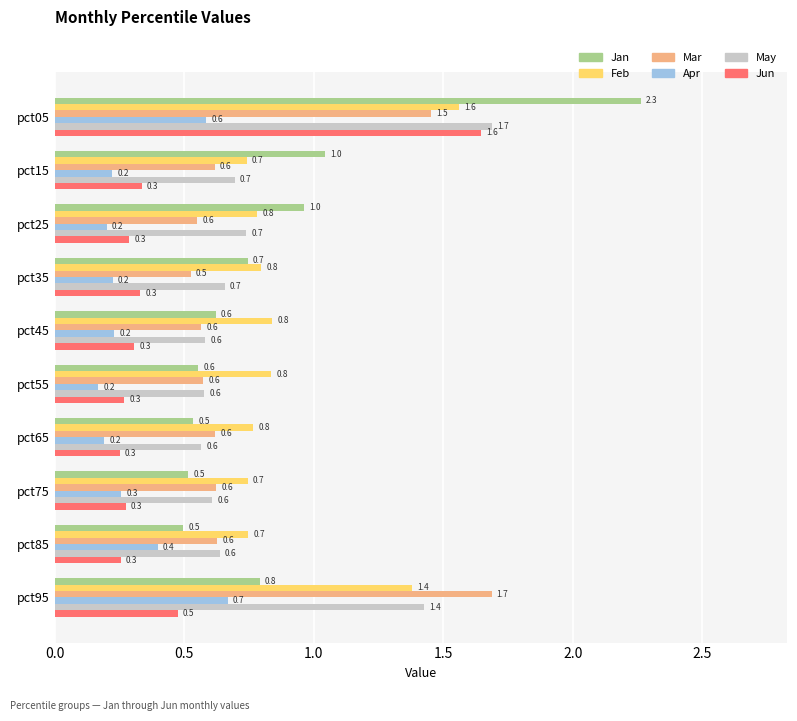

What value does the Jun series have at pct65?

0.3